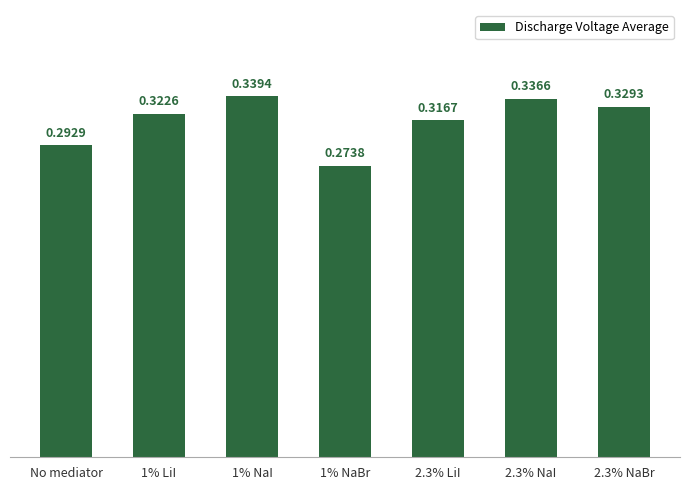

What is the label of the 7th bar from the right?

No mediator